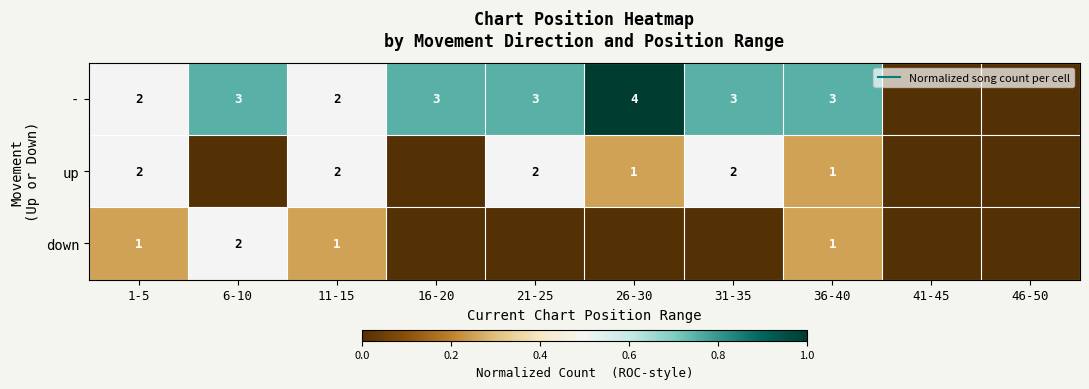

Which series has the largest total across all categories?

-